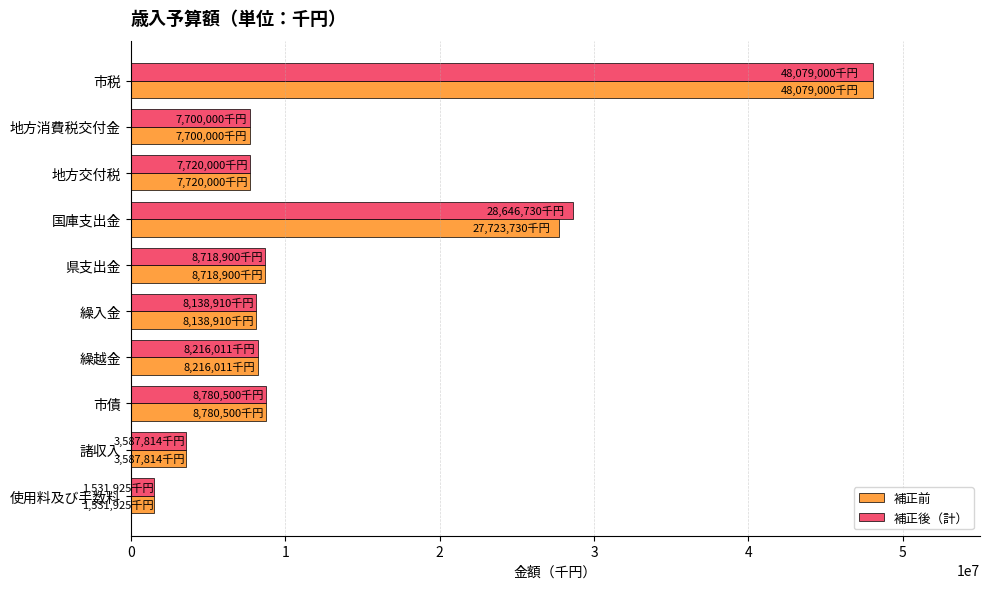

What is the sum of all 補正前 values?

130196790